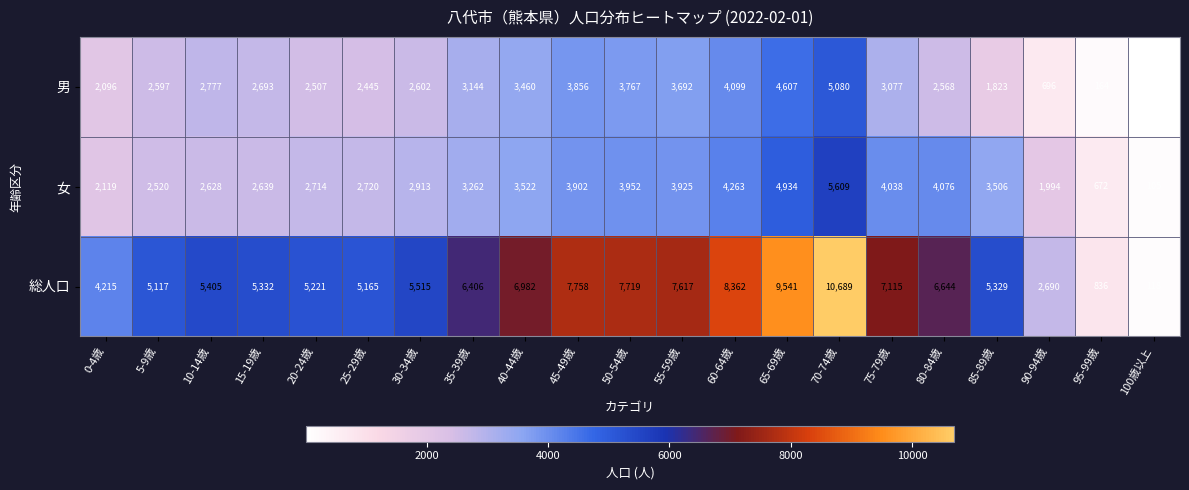

At which label is 男 closest to 2546?

80-84歳